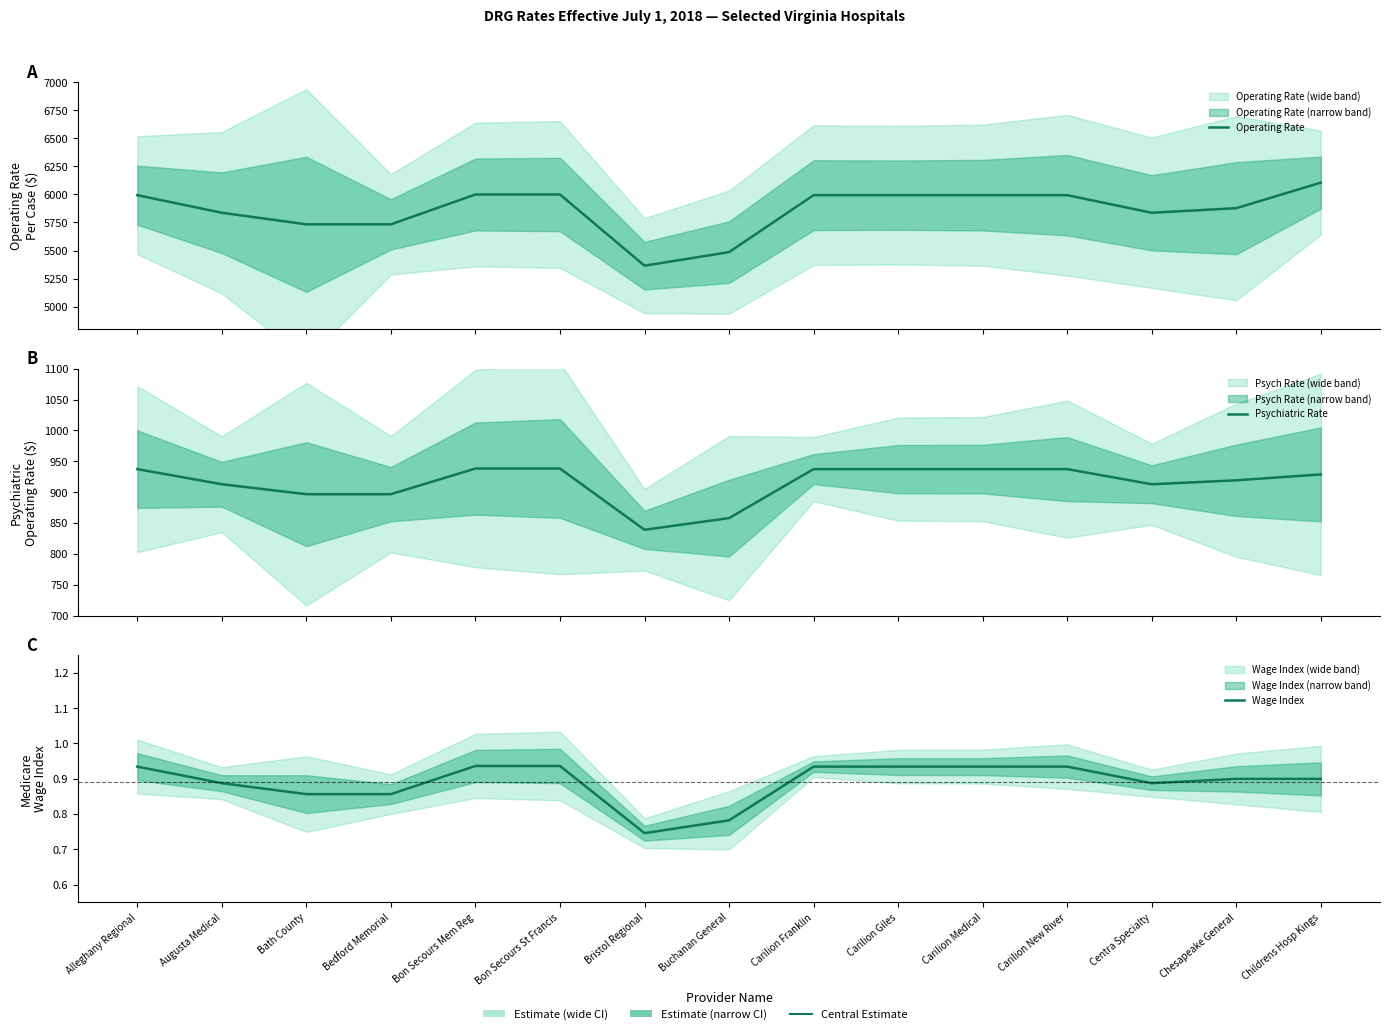

How many categories are shown in the chart?

15